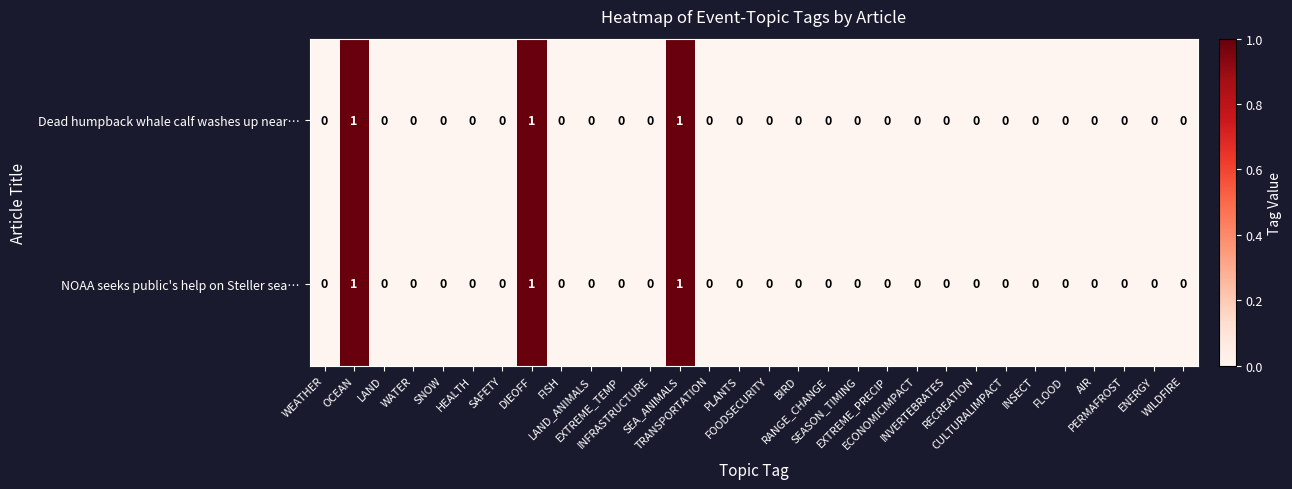

What is the sum of all NOAA seeks public's help on Steller sea… values?

3